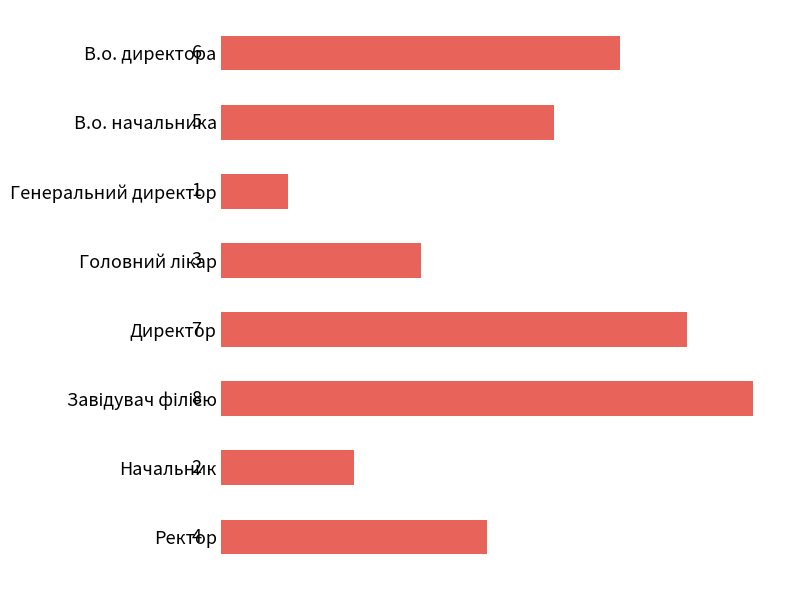

What is the difference between the maximum and minimum values?

7